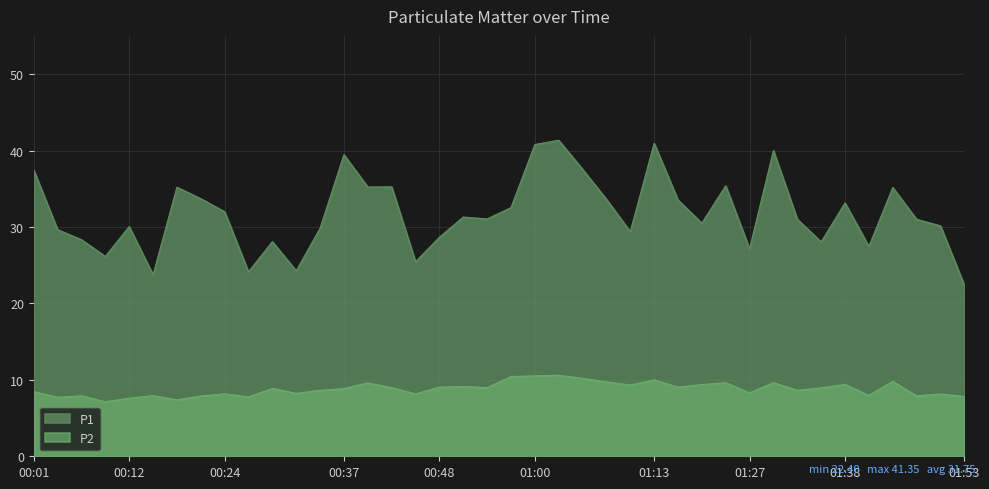

True or false: P2 and P1 cross at least once.

False